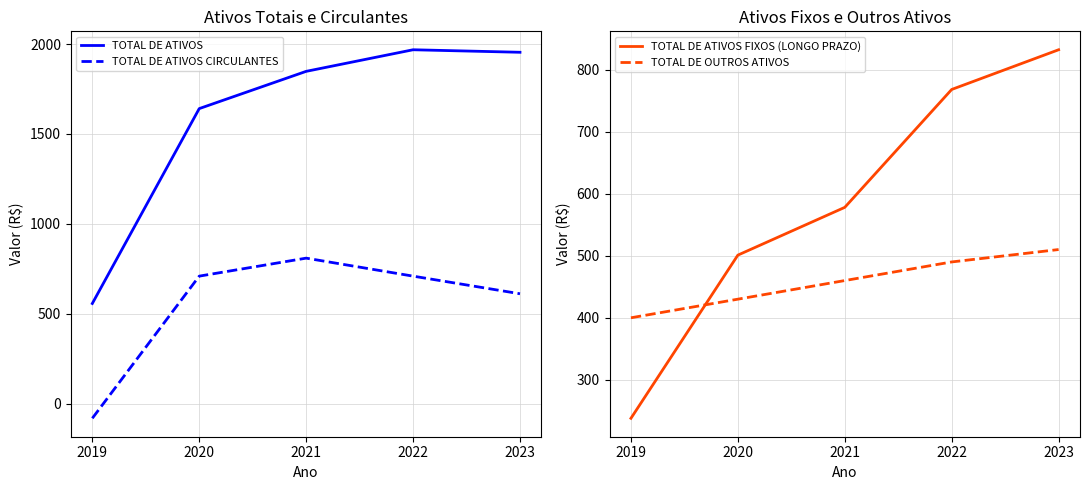

How many data points in TOTAL DE ATIVOS are above 1848?

2